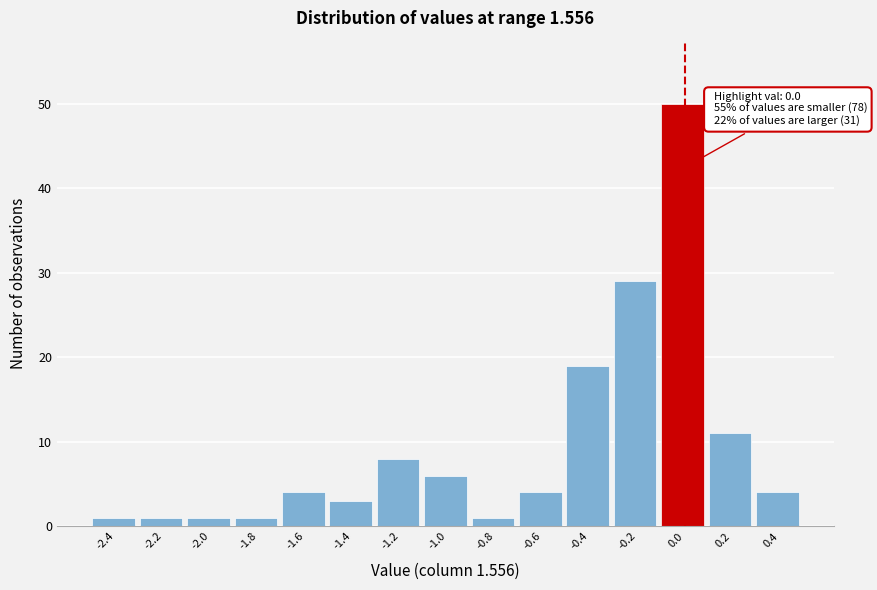

Over which range of the x-axis is the bar tallest?

-0.1 to 0.1